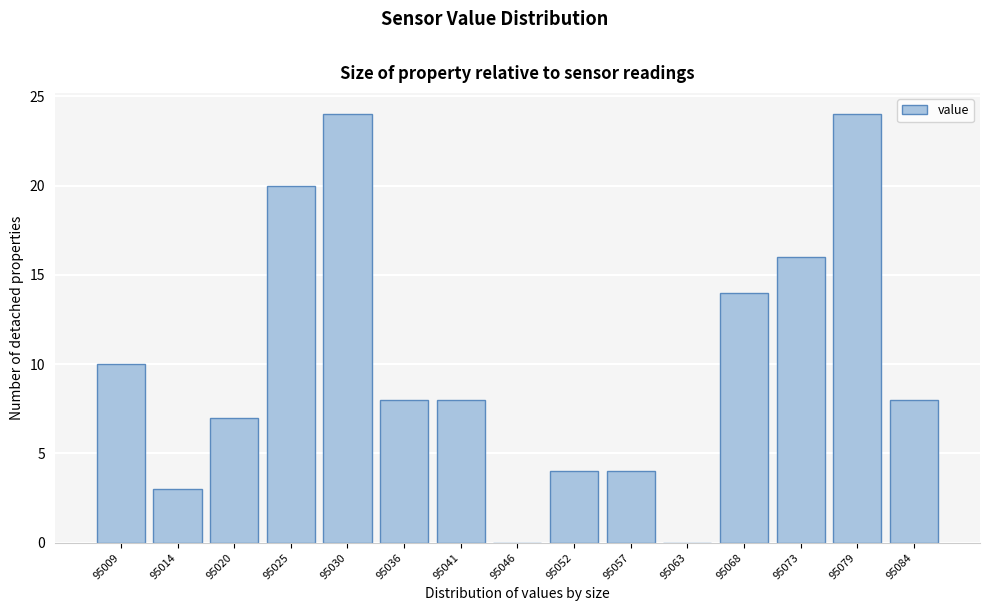

Reading right to left, transcribe all the data shown in this chart.

95084=8	95079=24	95073=16	95068=14	95063=0	95057=4	95052=4	95046=0	95041=8	95036=8	95030=24	95025=20	95020=7	95014=3	95009=10